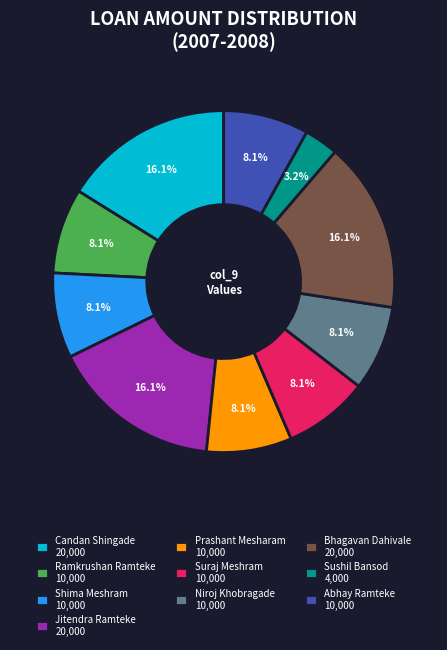

Approximately how many times larger is the value at Abhay Ramteke 10,000 compared to Sushil Bansod 4,000?

2.5